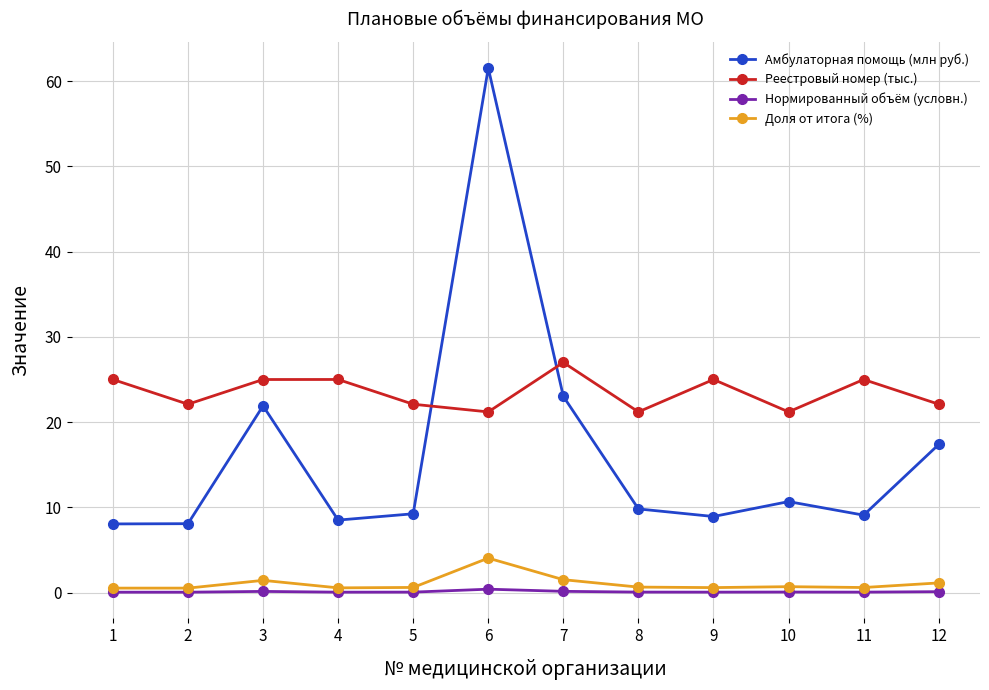

At how many categories does at least one series exceed 40?

1